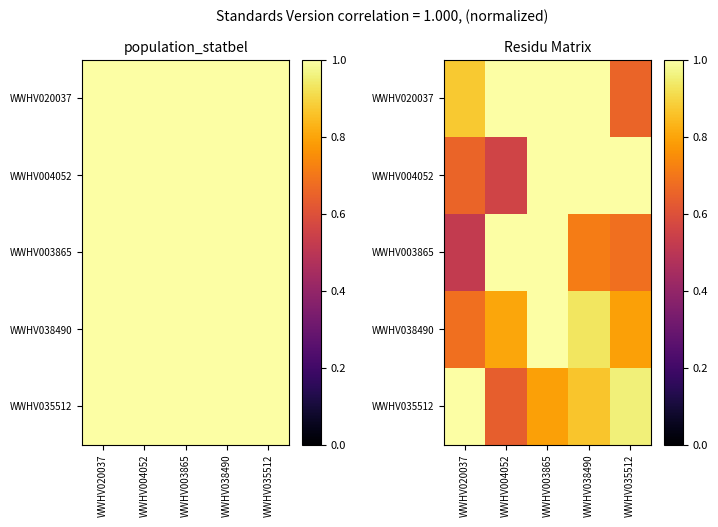

Which category has the lowest value in the WWHV035512 series?

WWHV004052